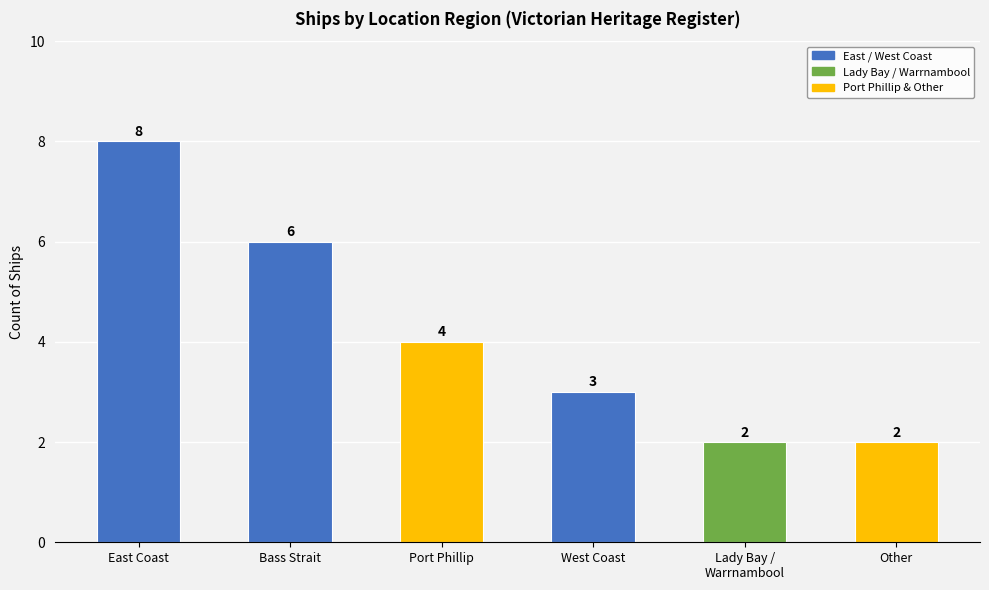

Rank the categories by value from highest to lowest.

East Coast, Bass Strait, Port Phillip, West Coast, Lady Bay / Warrnambool, Other